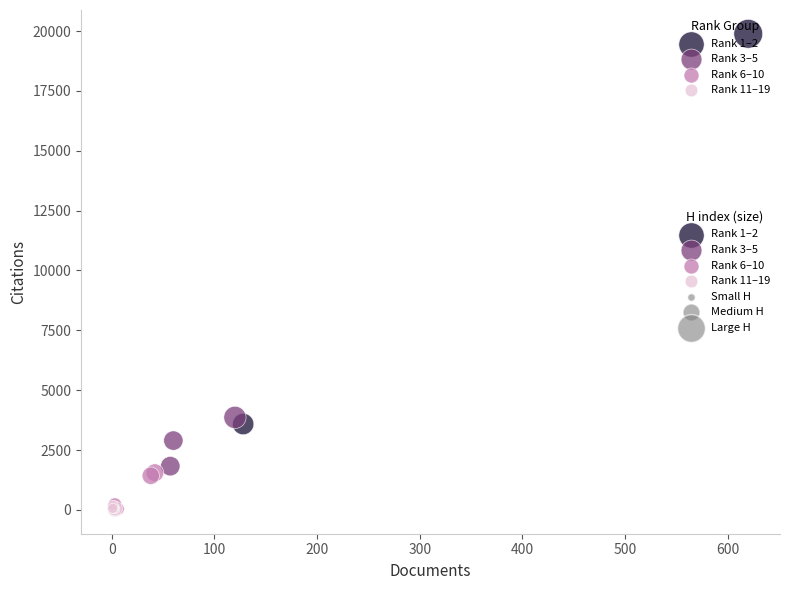

Which series reaches the maximum Y coordinate?

Rank 1–2